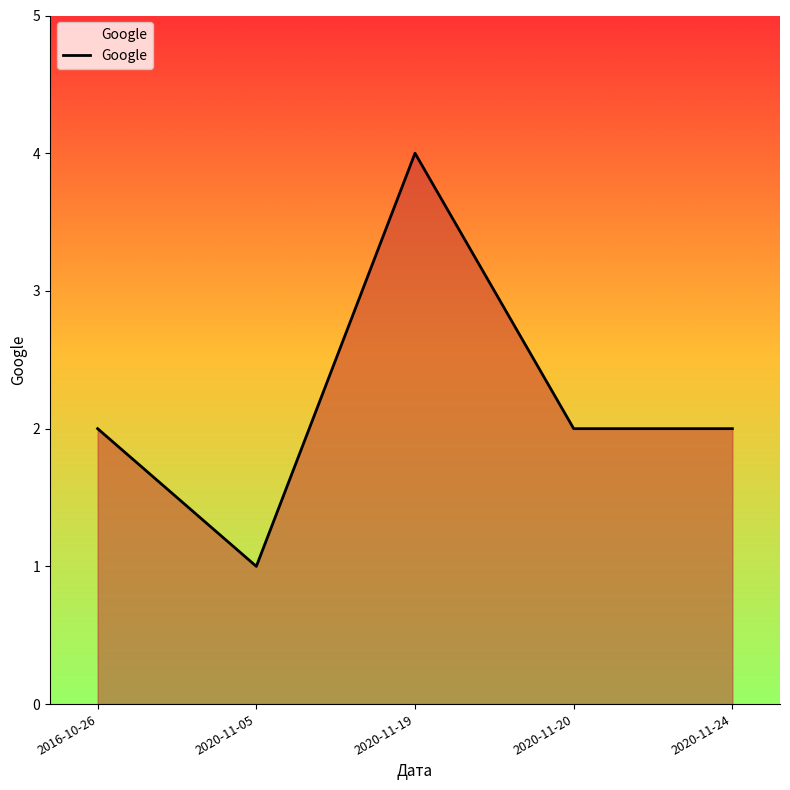

Is it true that the value at 2020-11-05 is 2?

False